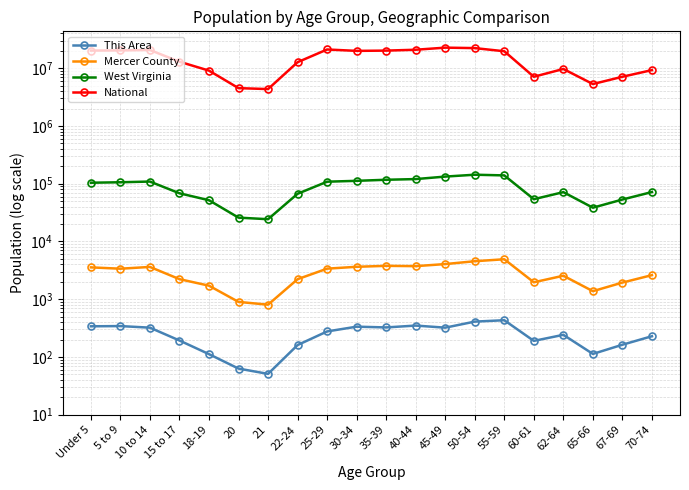

The West Virginia series shows 25873 at 20. True or false?

True